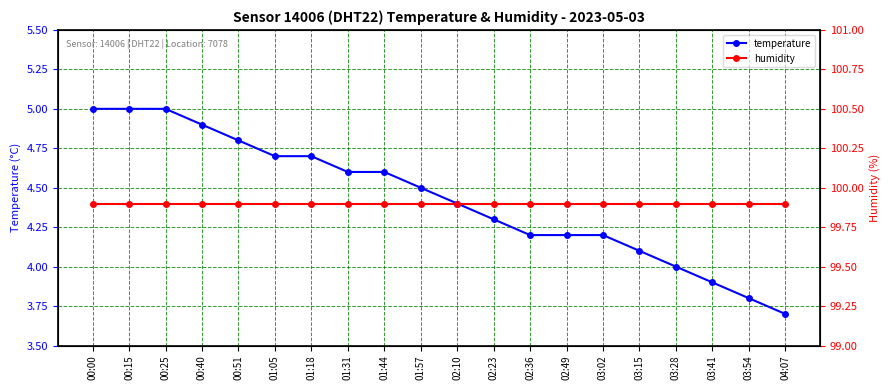

What is the value of the temperature point at the 18th from the left?

3.9